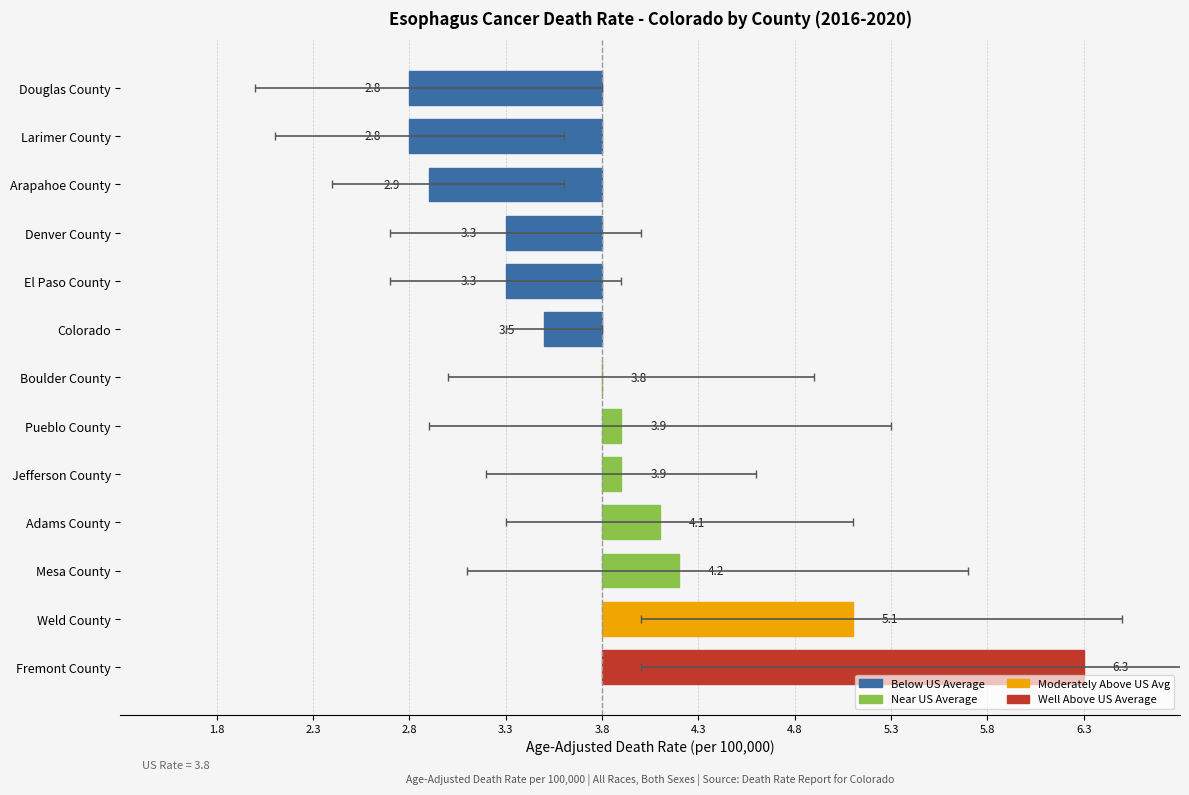

What position from the right is Adams County?

10